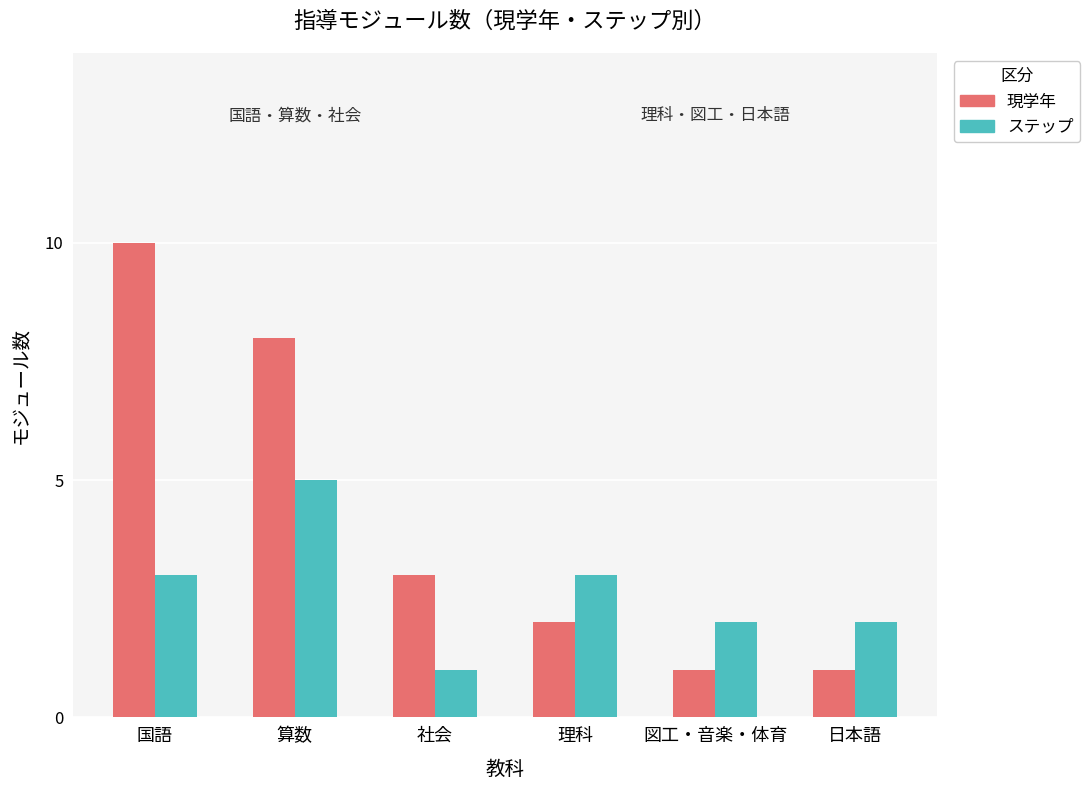

How many series are shown in this chart?

2